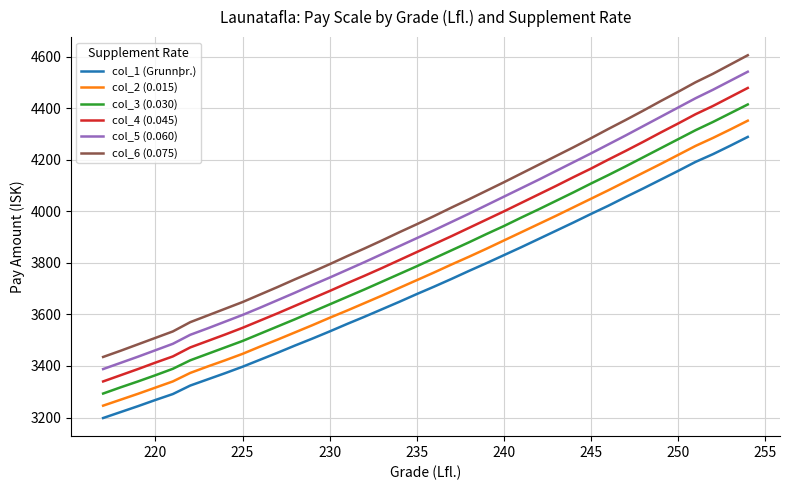

True or false: col_6 (0.075) has more than 2 interior local peaks.

False